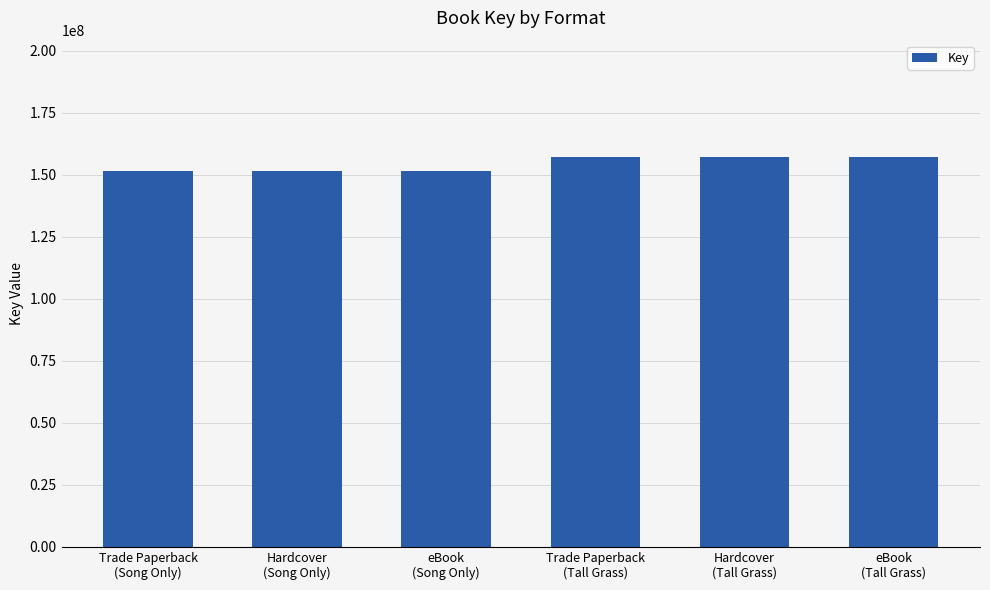

Approximately how many times larger is the value at eBook
(Tall Grass) compared to Hardcover
(Tall Grass)?

1.0